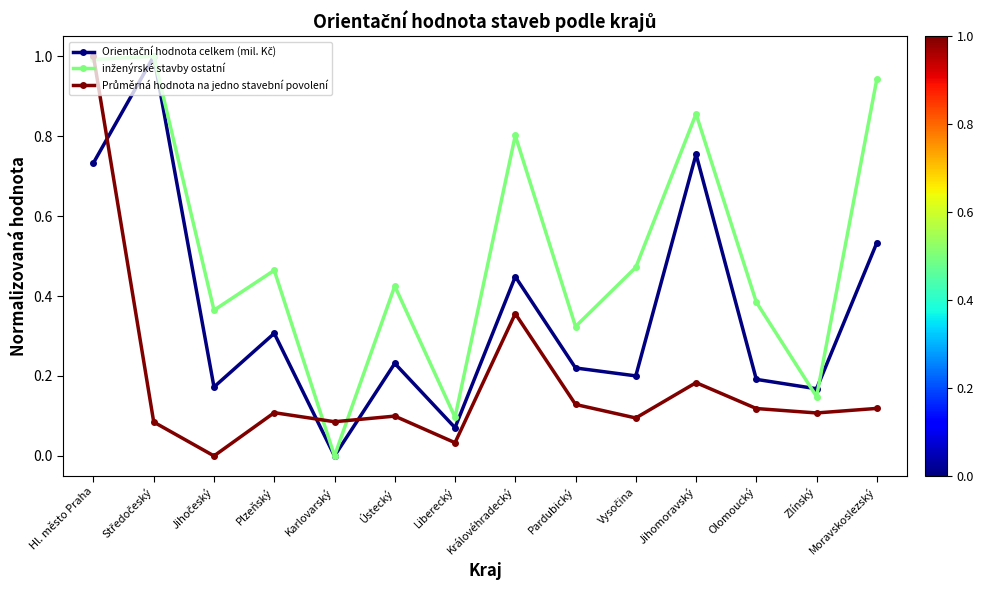

At how many categories does at least one series exceed 0?

14